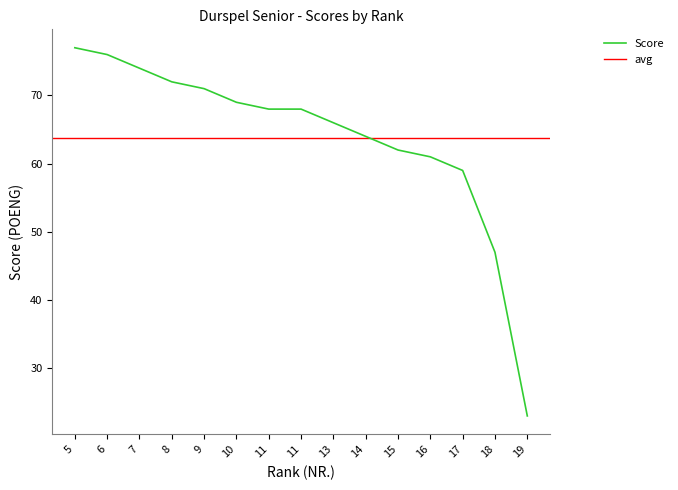

Does the chart have visible grid lines?

No